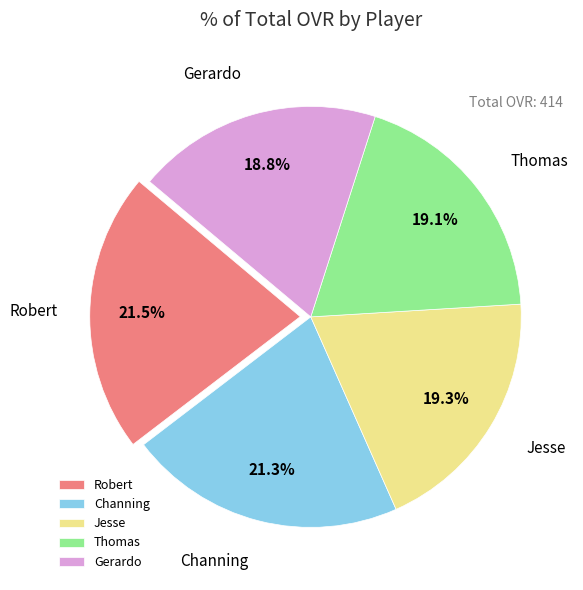

Between Robert and Gerardo, which is larger?

Robert